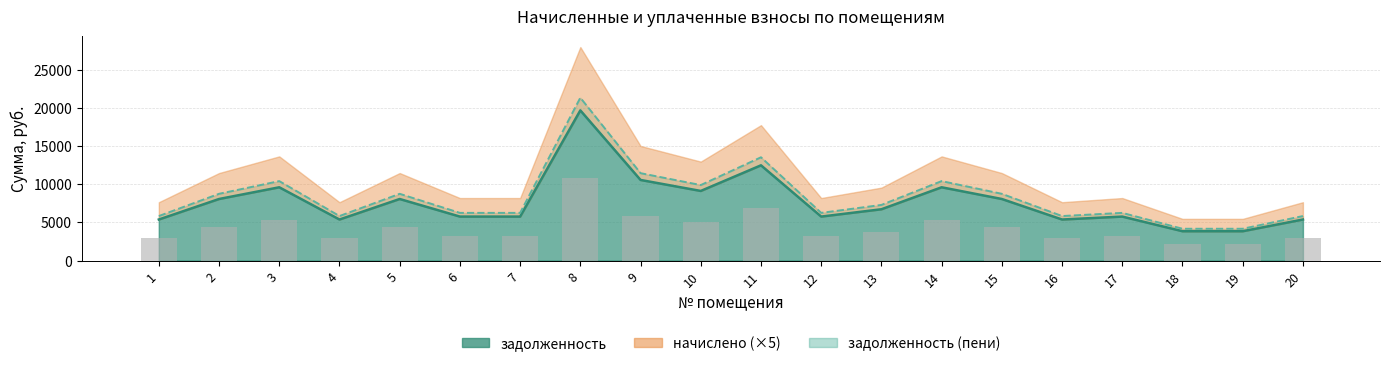

List the labels in order of value, smallest first.

18, 19, 1, 4, 16, 20, 6, 7, 12, 17, 13, 2, 5, 15, 10, 3, 14, 9, 11, 8